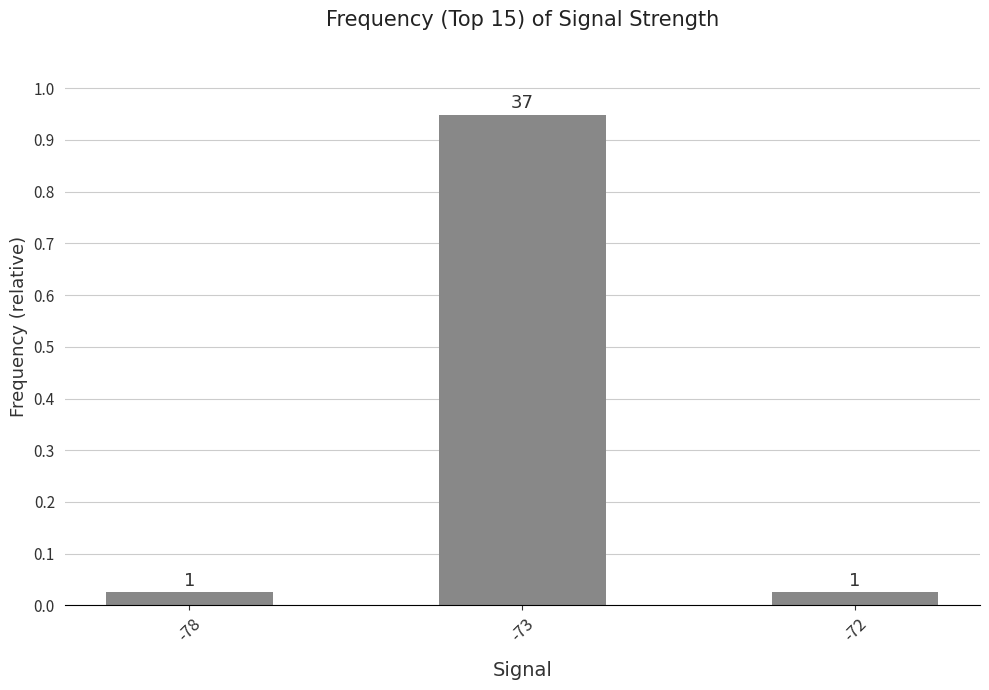

Which has a higher value, -78 or -72?

-78